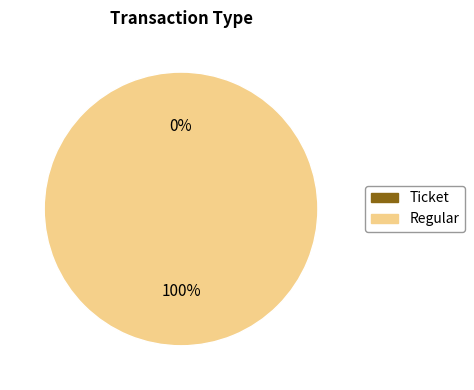

Rank the categories by value from lowest to highest.

Ticket, Regular